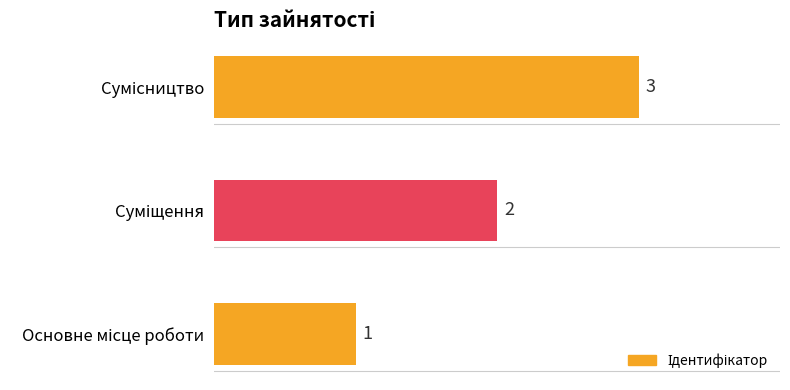

What is the sum of all values?

6